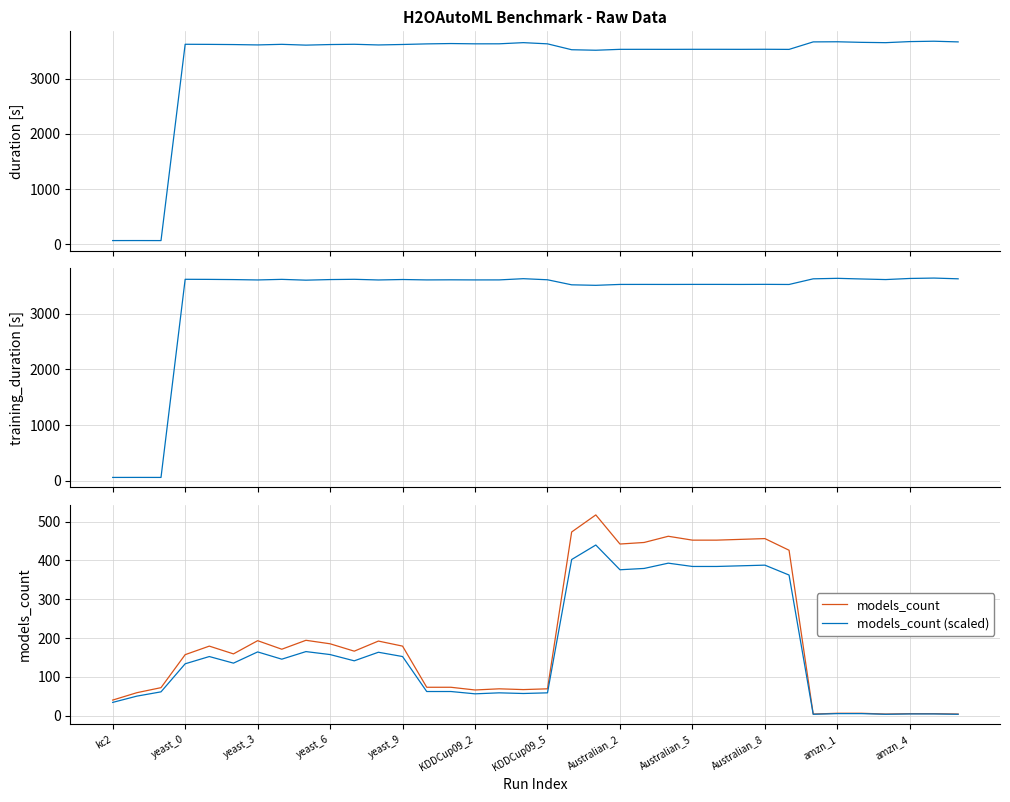

How many values in the models_count series are below 166?

18